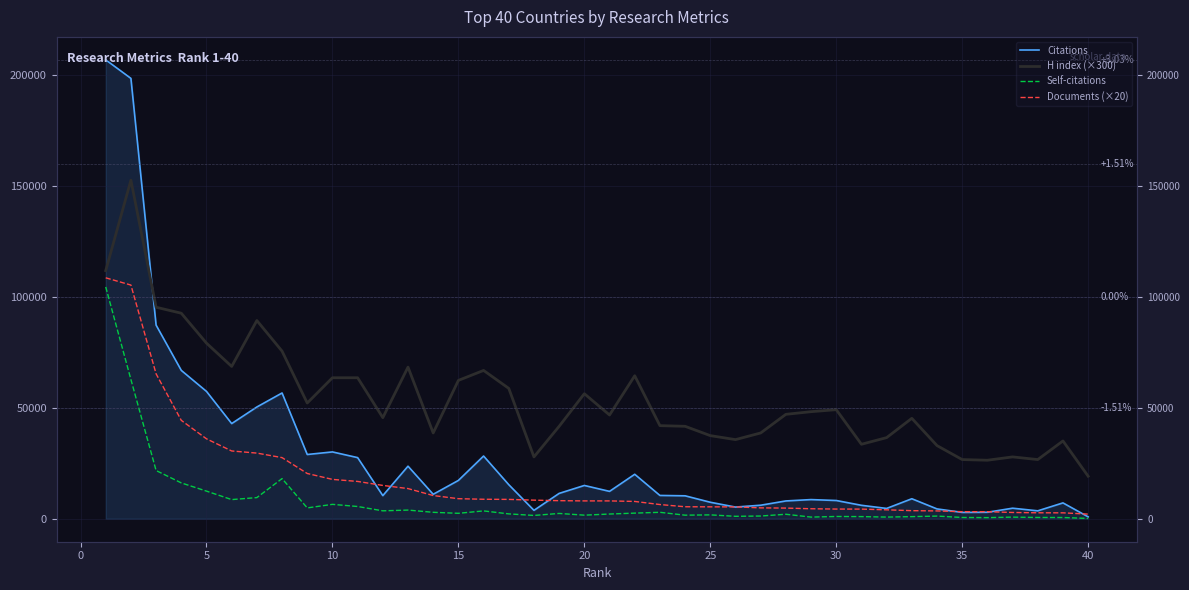

What is the smallest value displayed?

154